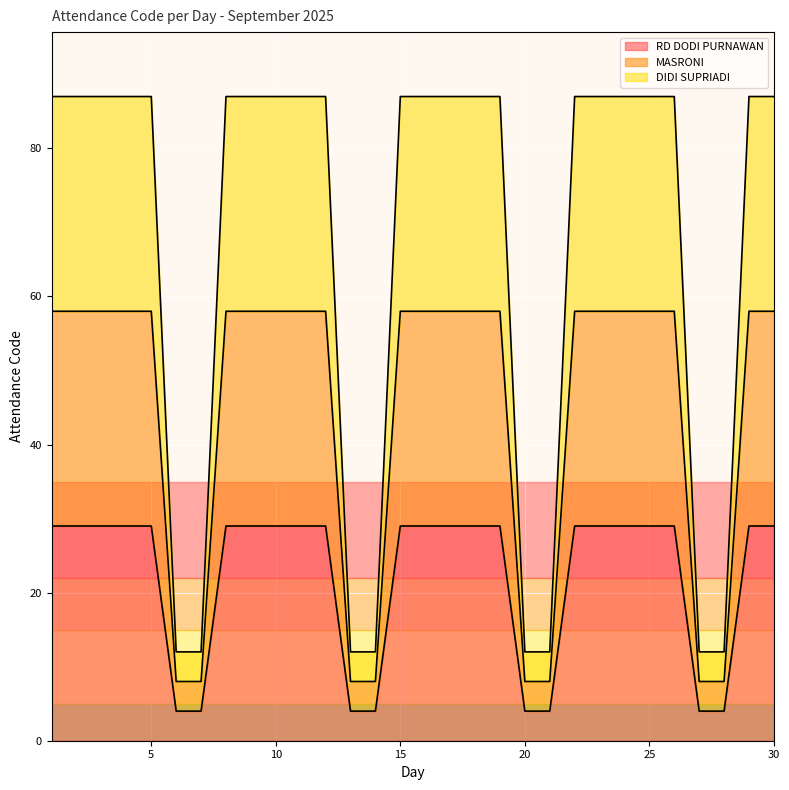

What is the difference between the highest and lowest values at 14?

8